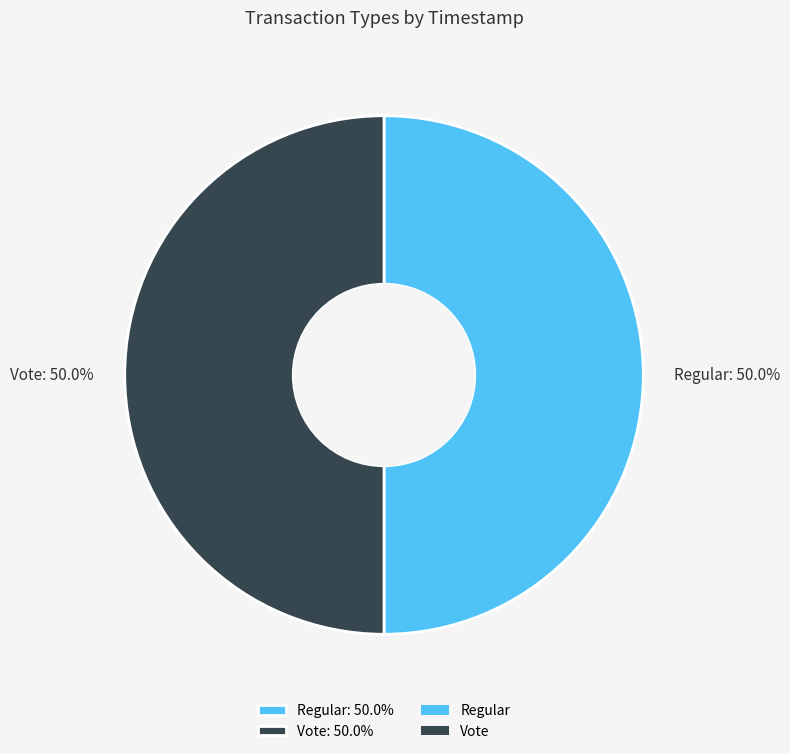

Is it true that Regular is 39% of the pie?

False